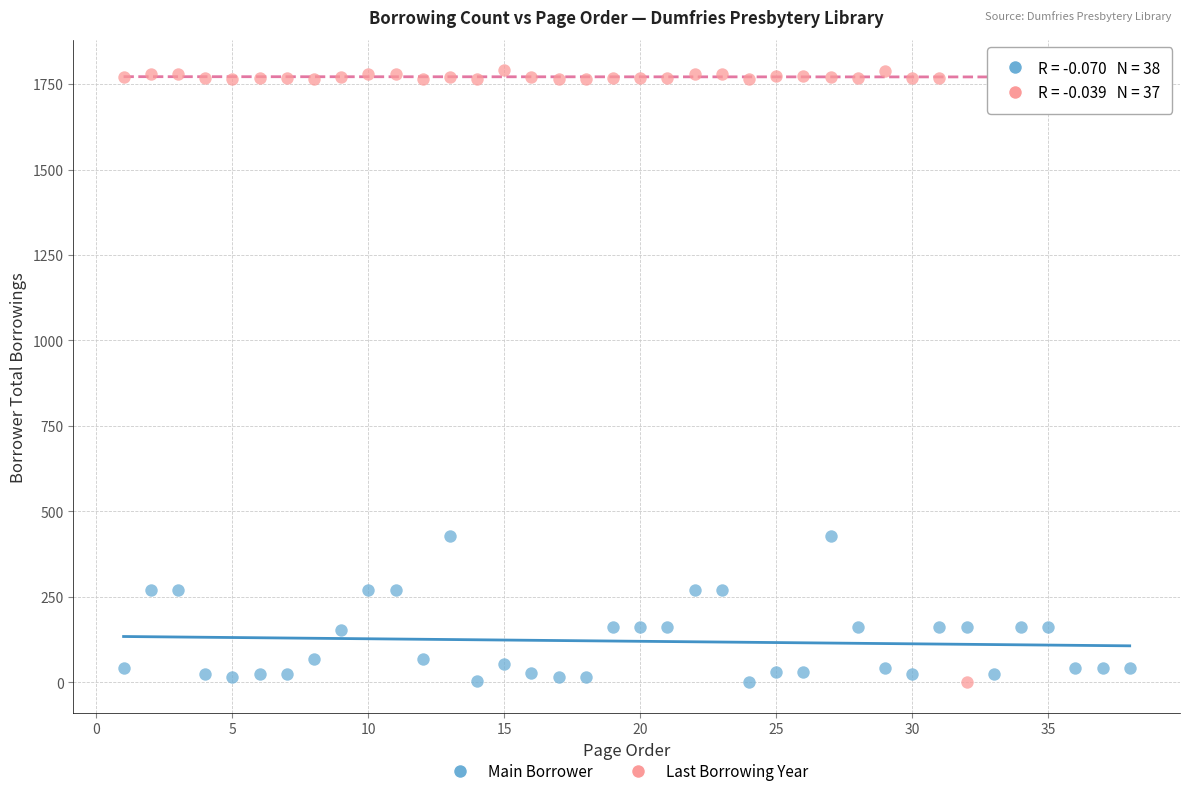

Across all data points, what is the range of Y values (max minus min)?

1790